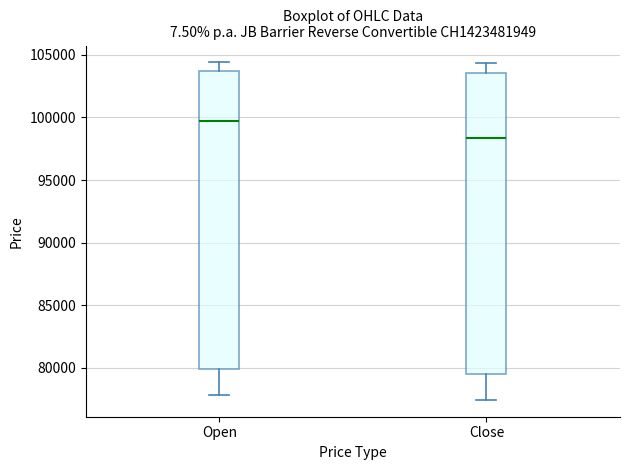

Which box has the lowest median line?

Close